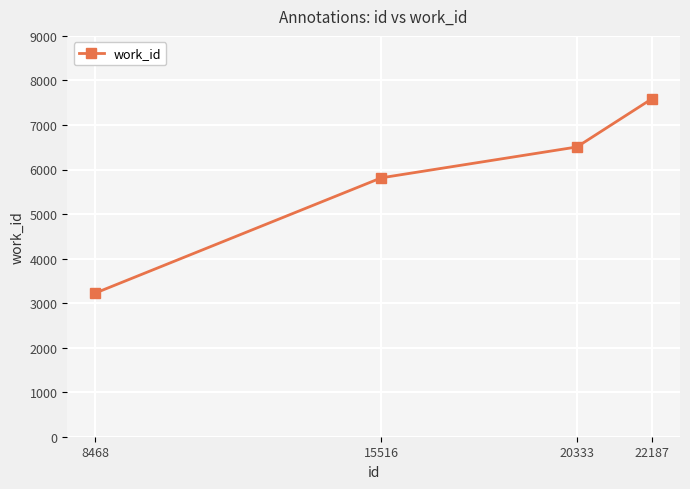

Which label corresponds to the smallest value in the chart?

8468